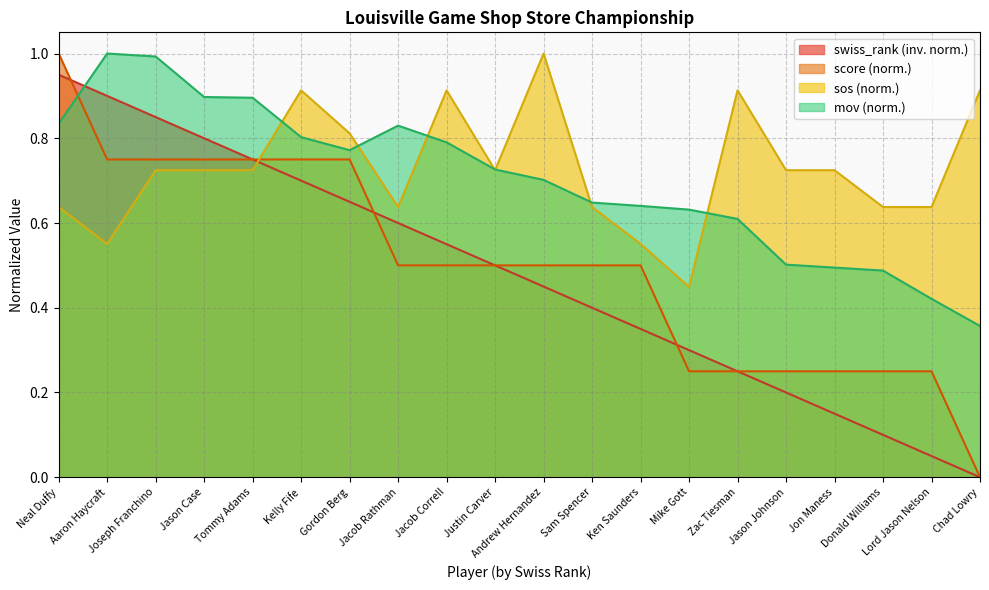

After their last crossing, which series has the higher values: sos or mov?

sos